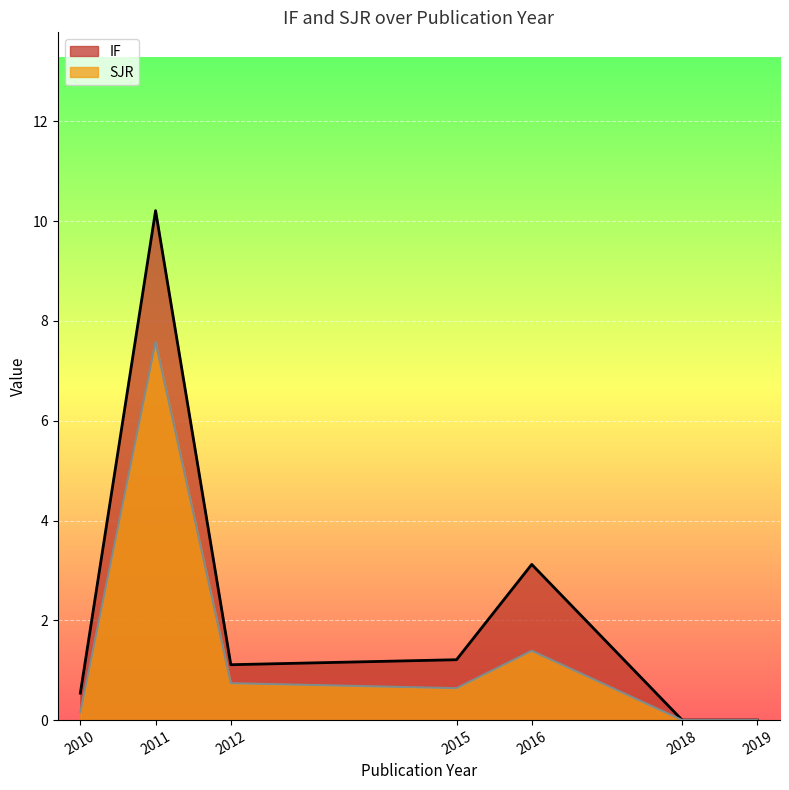

Rank the series at 2015 from lowest to highest value.

SJR, IF